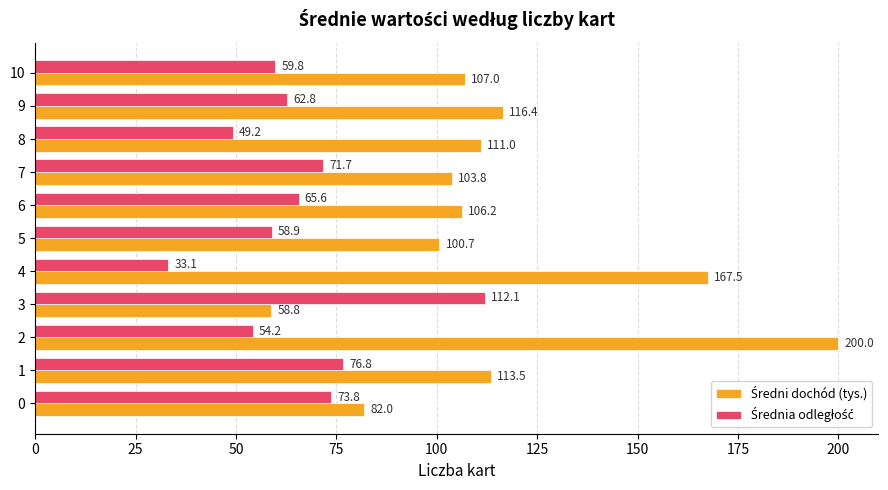

What is the smallest value displayed?

33.1